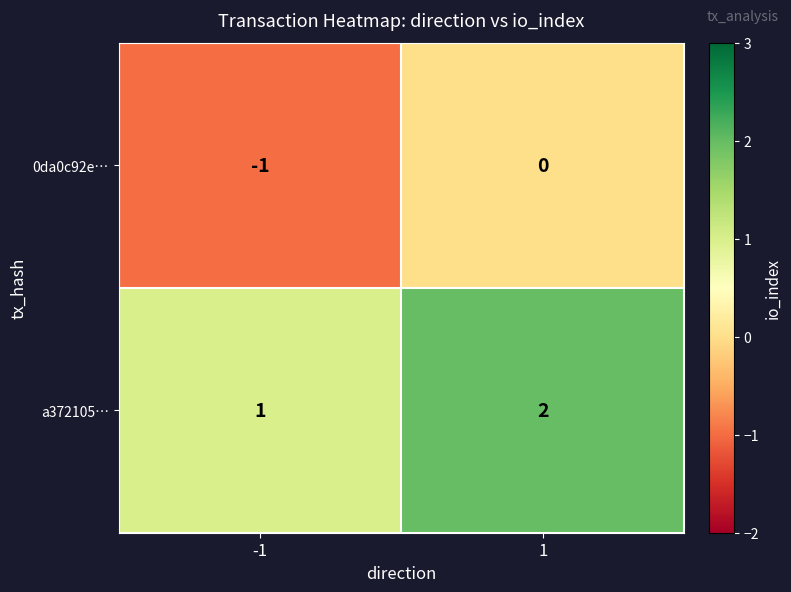

Which label corresponds to the largest value in the chart?

1